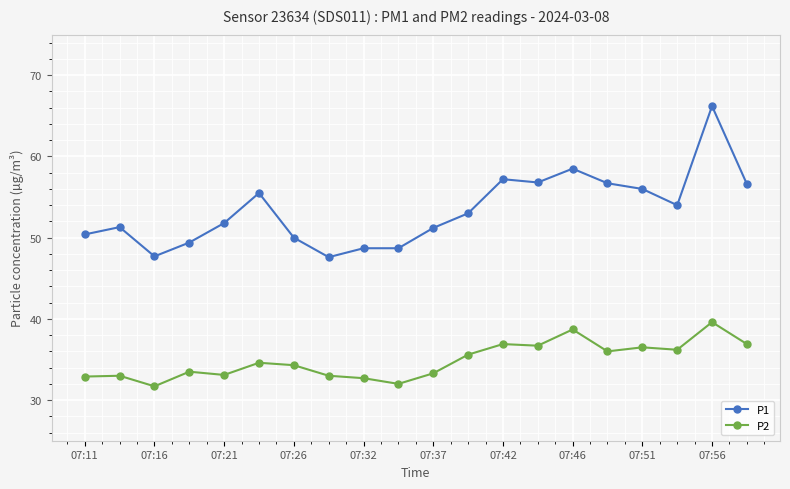

True or false: P2 and P1 cross at least once.

False